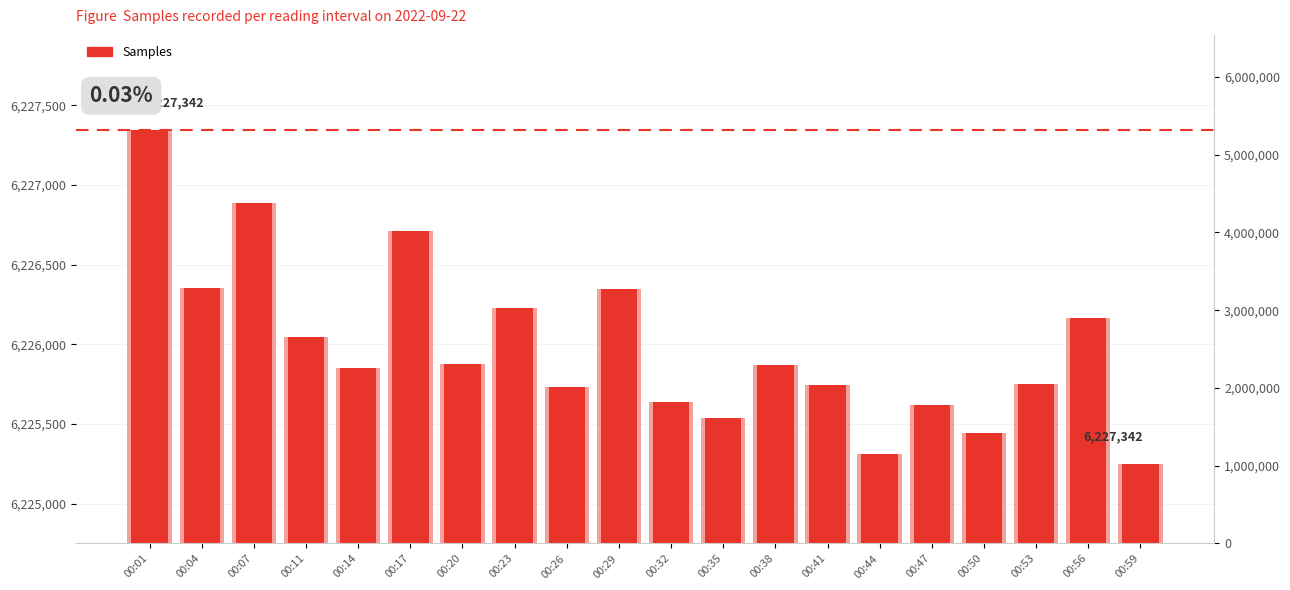

What is the sum of the values at 00:59 and 00:04?

12451606